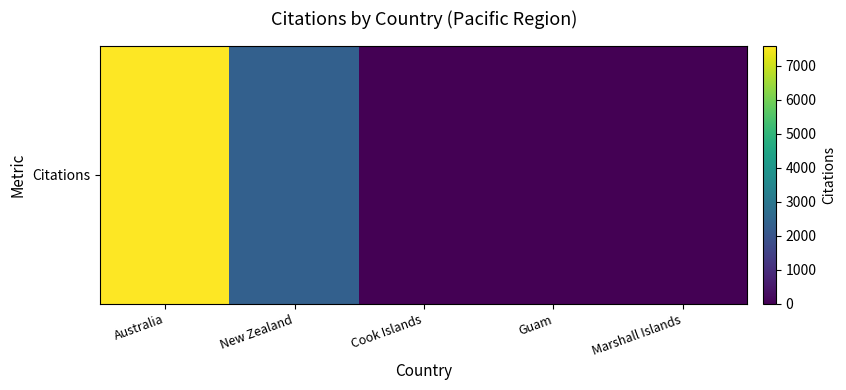

What is the change in value from Australia to Cook Islands?

-7579